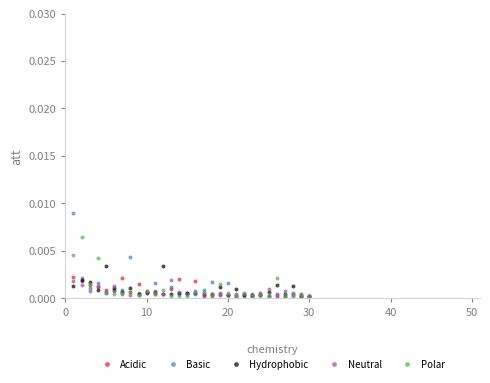

What are all the series names shown in the legend?

Acidic, Basic, Hydrophobic, Neutral, Polar